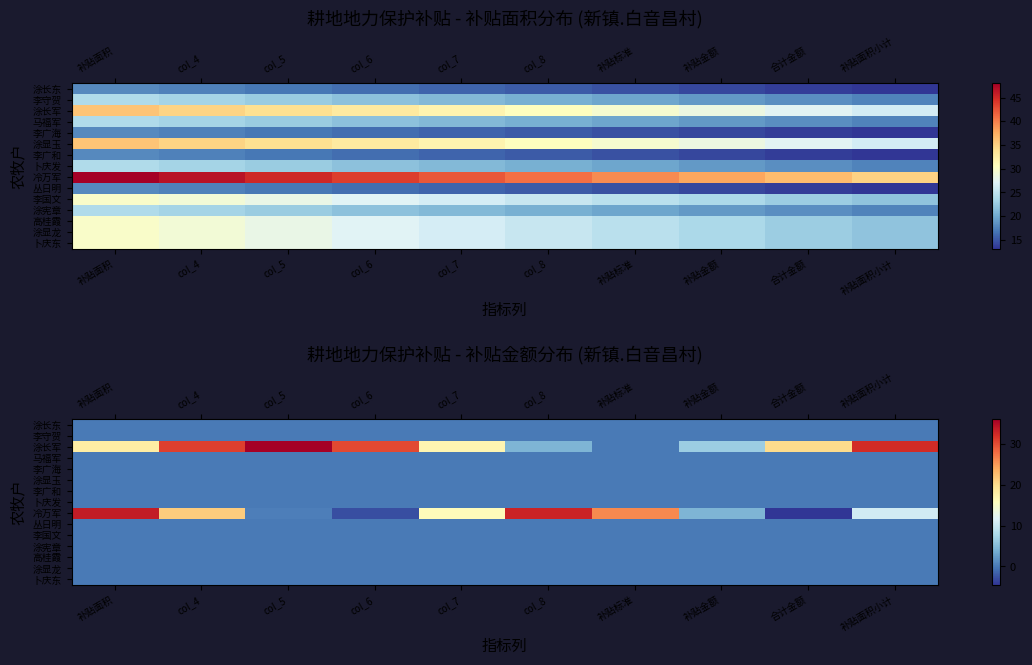

Which label corresponds to the largest value in the chart?

col_5